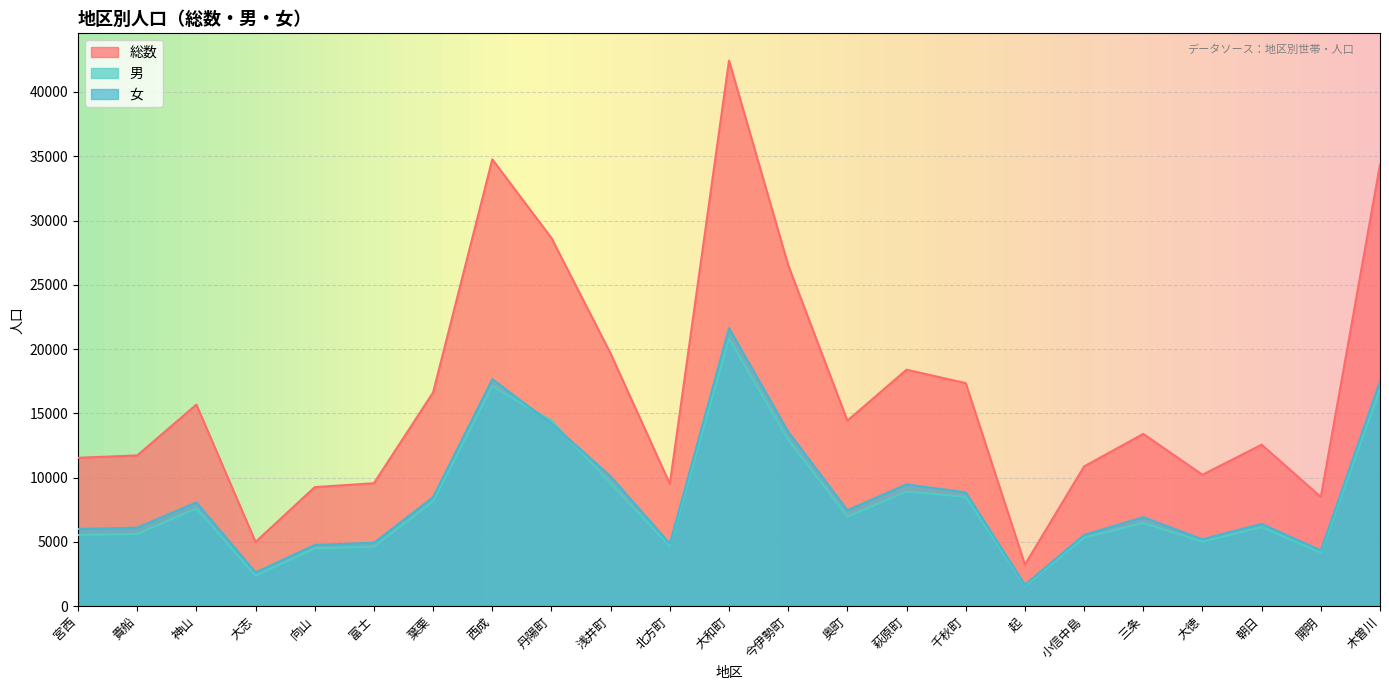

Is it true that 女 equals 34320 at 大和町?

False